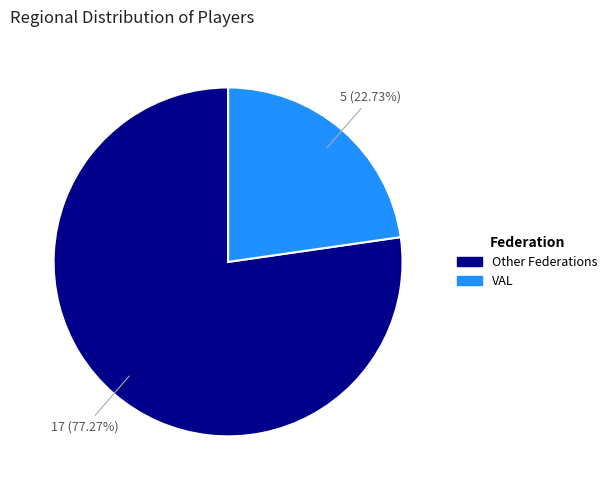

Is there any slice that represents more than half of the pie?

Yes